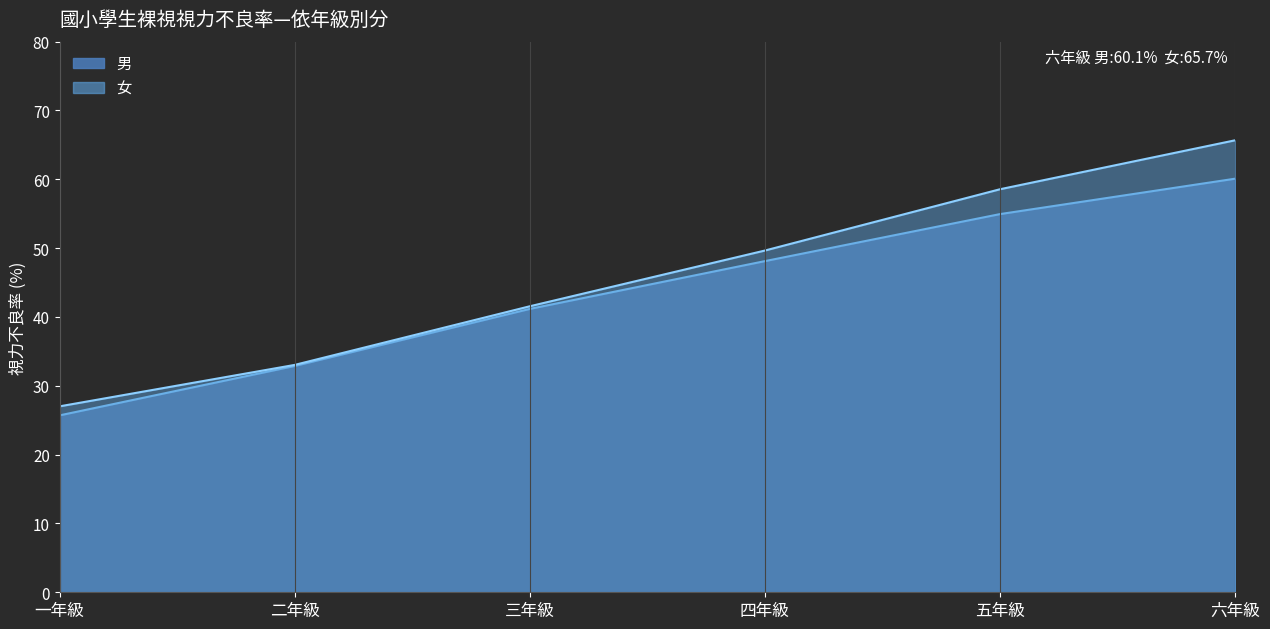

True or false: 女 and 男 cross at least once.

False